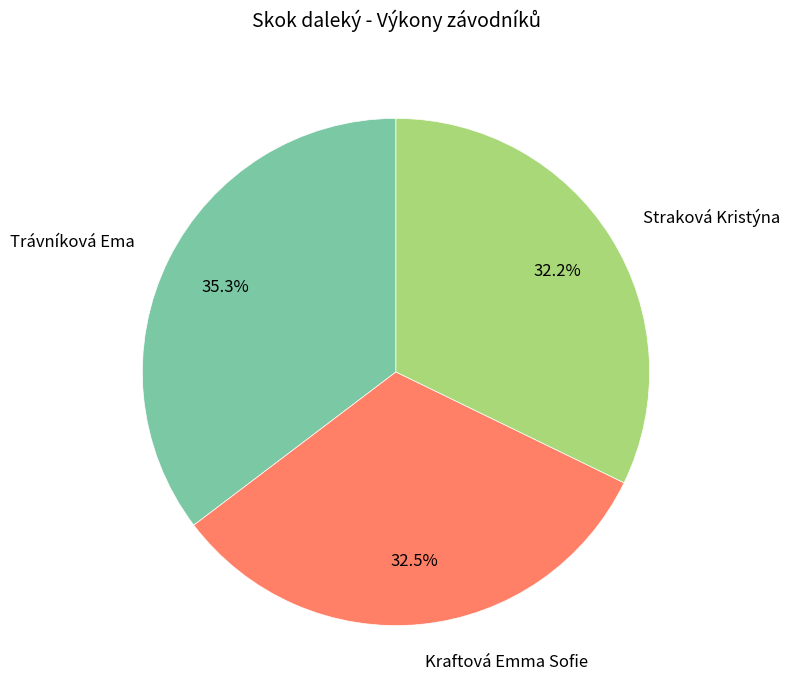

Does Trávníková Ema represent more than half of the total?

No